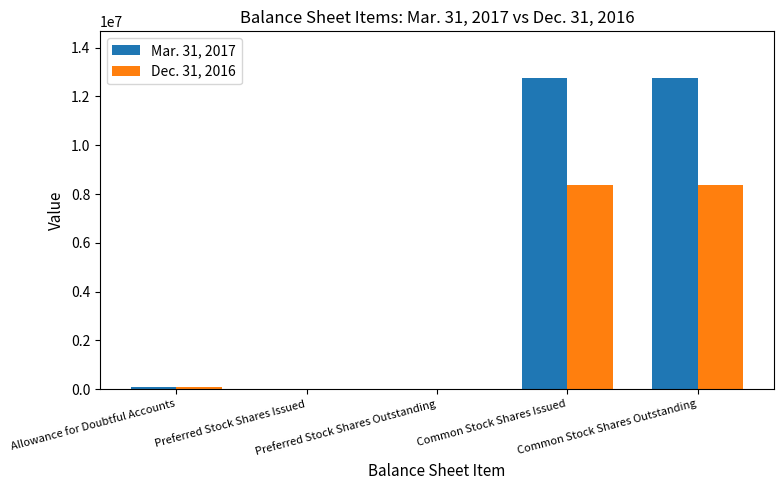

What is the maximum value shown in the chart?

12759149